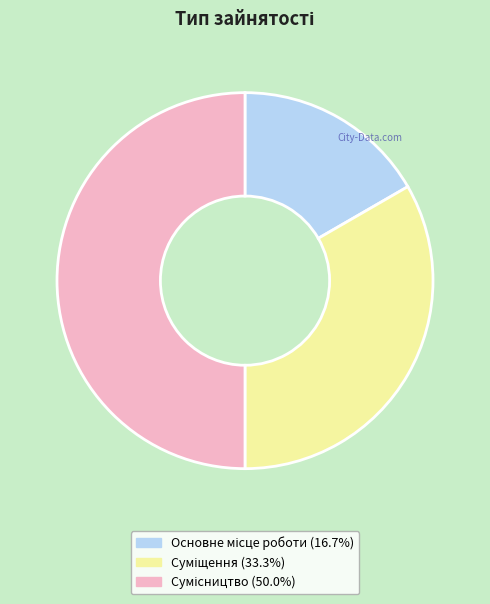

How many slices are in this pie chart?

3